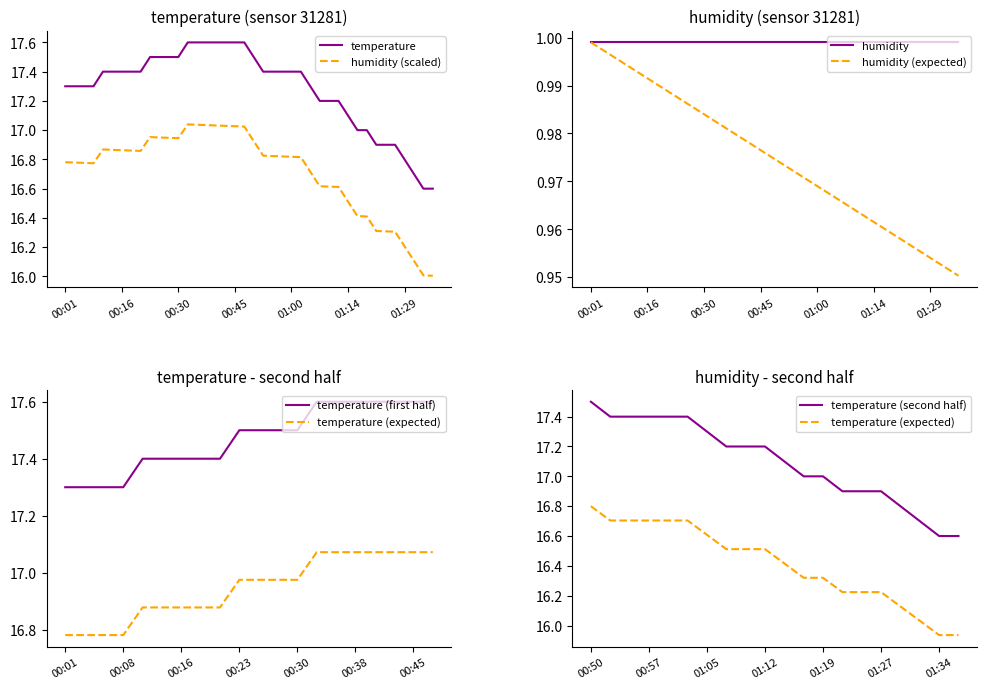

True or false: temperature has a value of 17.1 at 01:14.

True